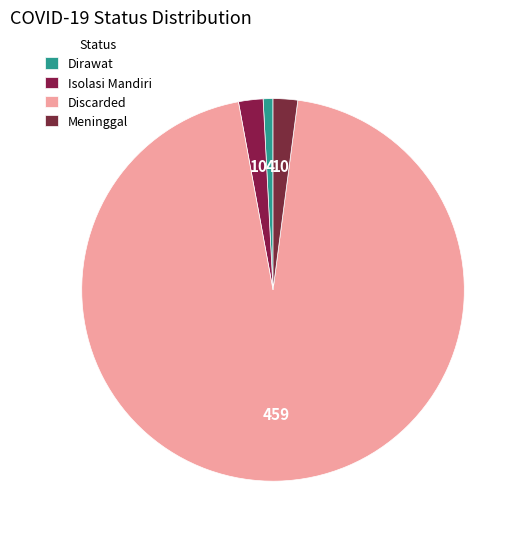

To the nearest percent, what is the difference between the Discarded and Dirawat slice percentages?

94%